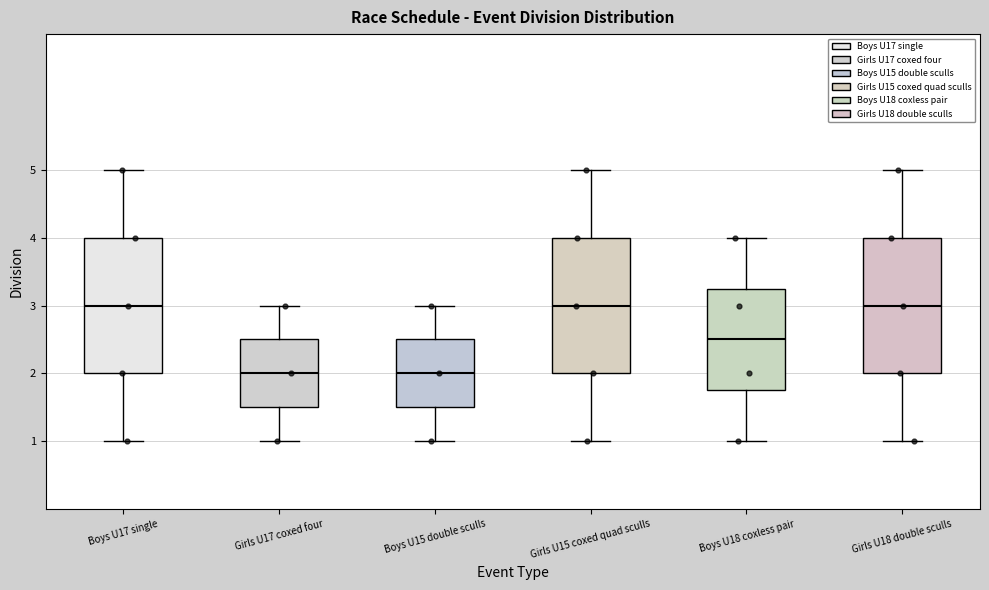

Reading left to right, read every box against the y-axis: the position of its median line, the range the box covers, and the ends of its whiskers. The values are not printed on the chart, so give them approximately, as read against the axis.

Boys U17 single: median 3.0, box 2.0 to 4.0, whiskers 1.0 to 5.0
Girls U17 coxed four: median 2.0, box 1.5 to 2.5, whiskers 1.0 to 3.0
Boys U15 double sculls: median 2.0, box 1.5 to 2.5, whiskers 1.0 to 3.0
Girls U15 coxed quad sculls: median 3.0, box 2.0 to 4.0, whiskers 1.0 to 5.0
Boys U18 coxless pair: median 2.5, box 1.8 to 3.3, whiskers 1.0 to 4.0
Girls U18 double sculls: median 3.0, box 2.0 to 4.0, whiskers 1.0 to 5.0